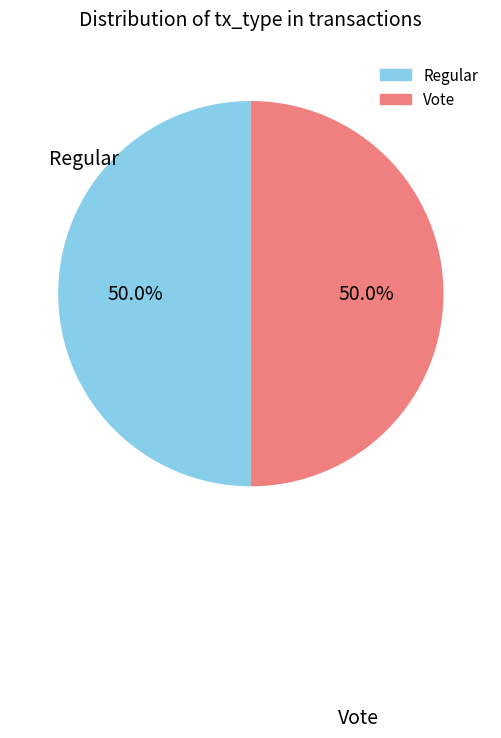

To the nearest percent, what is the average slice percentage?

50%